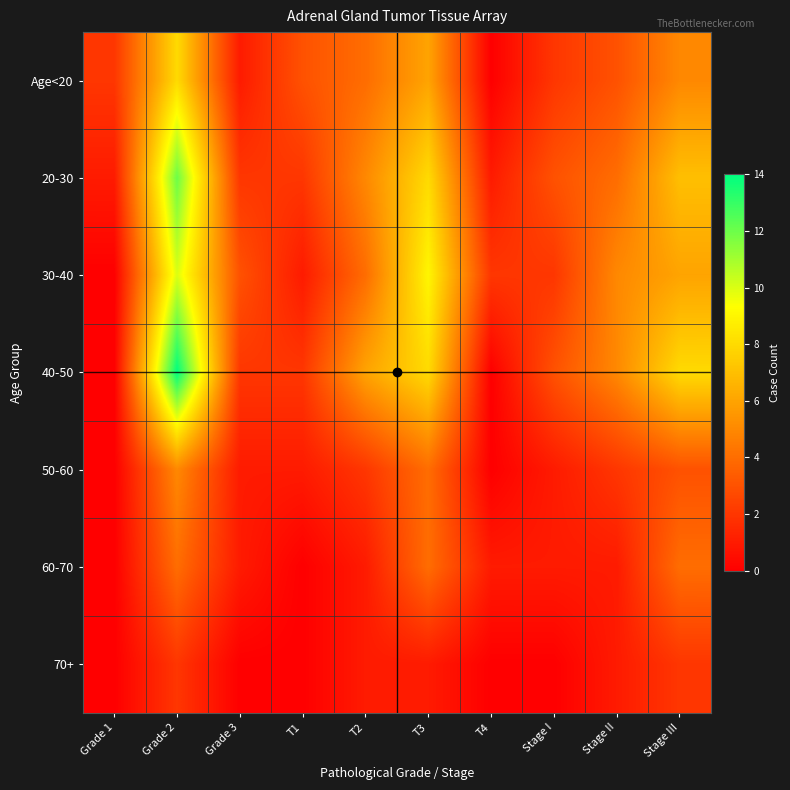

Count the number of data series in this chart.

7